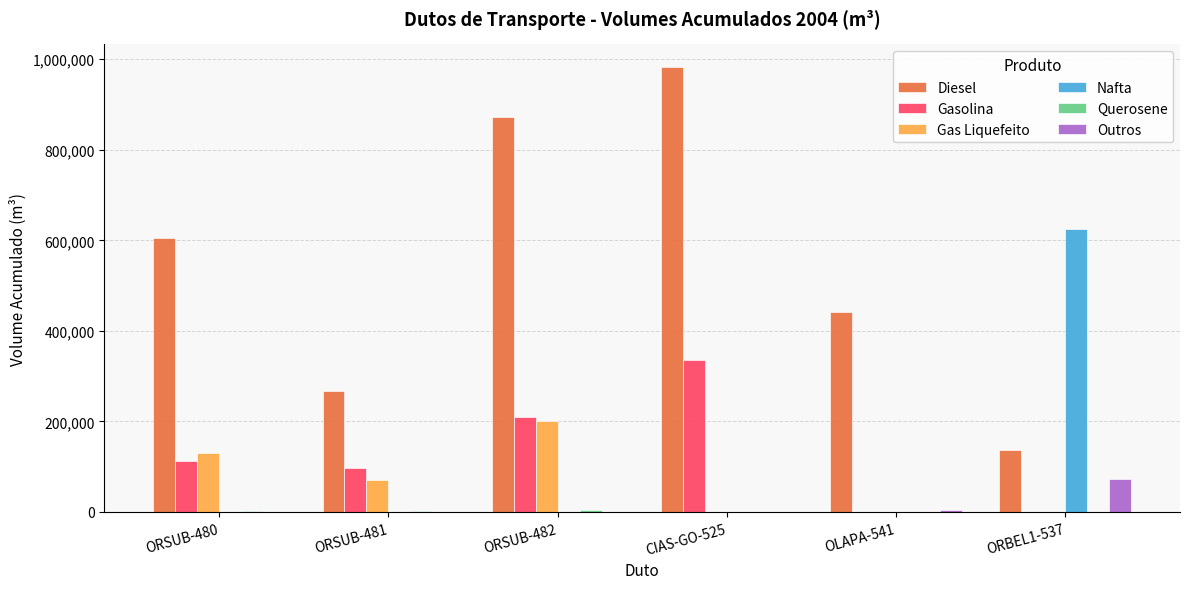

What is the sum of all Gasolina values?

753753